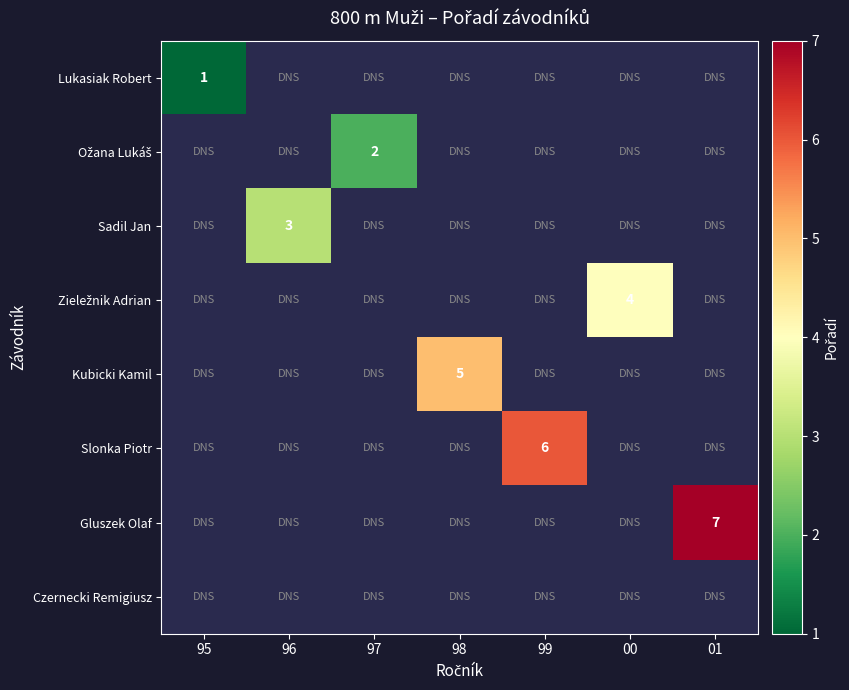

Is it true that Kubicki Kamil equals 2 at 98?

False